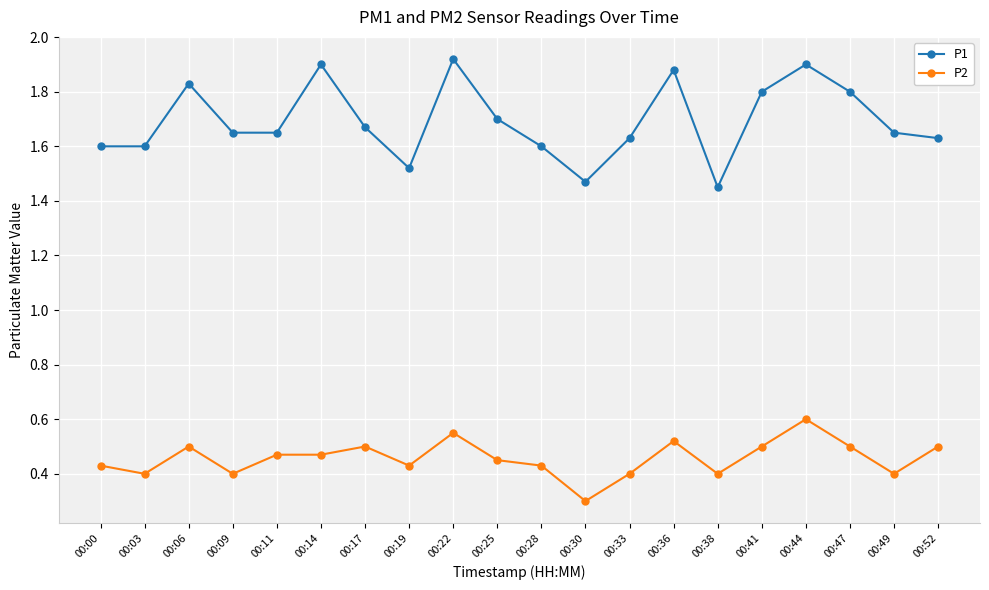

True or false: P2 has more than 1 points higher than both neighbors.

True